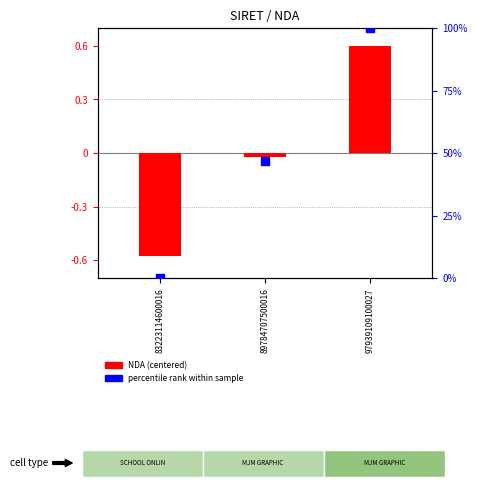

Which series reaches the maximum Y coordinate?

percentile rank within sample